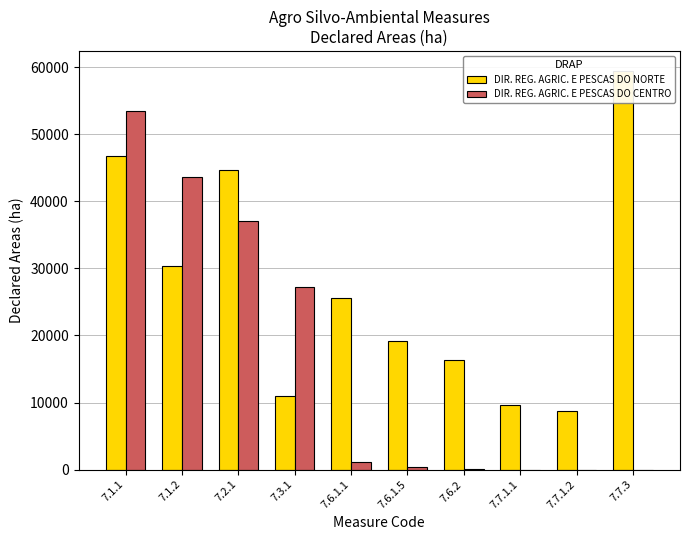

What is the difference between the maximum and minimum values in the DIR. REG. AGRIC. E PESCAS DO NORTE series?

50674.8